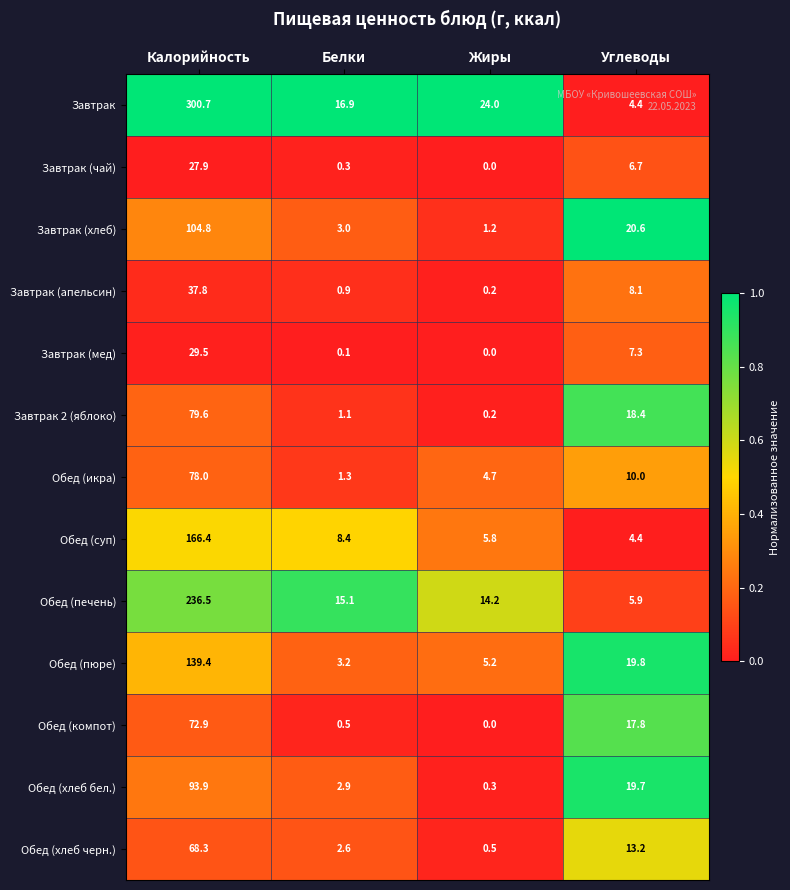

What is the difference between the maximum and minimum values in the Обед (компот) series?

72.9